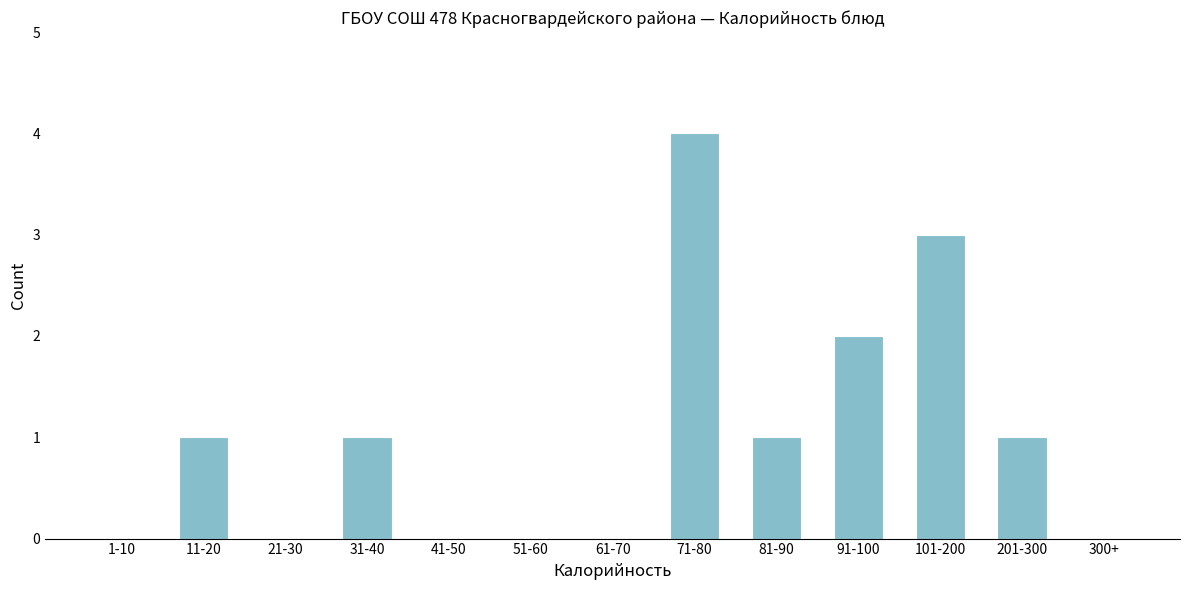

Reading right to left, transcribe all the data shown in this chart.

300+=0	201-300=1	101-200=3	91-100=2	81-90=1	71-80=4	61-70=0	51-60=0	41-50=0	31-40=1	21-30=0	11-20=1	1-10=0